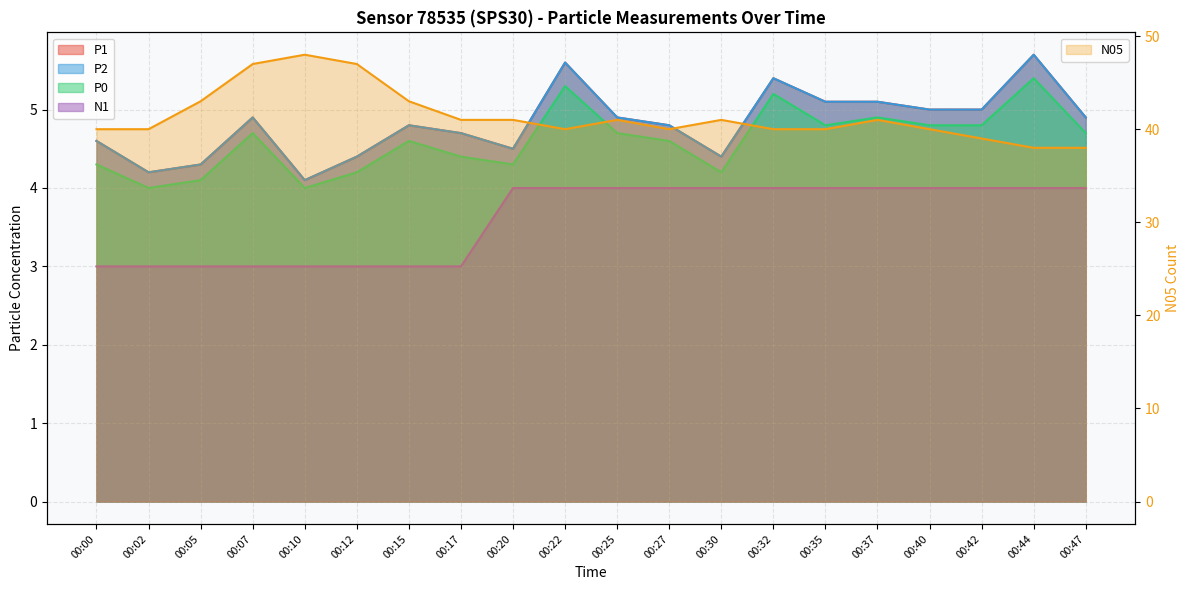

What is the difference between the P2 values at 00:25 and 00:44?

0.8